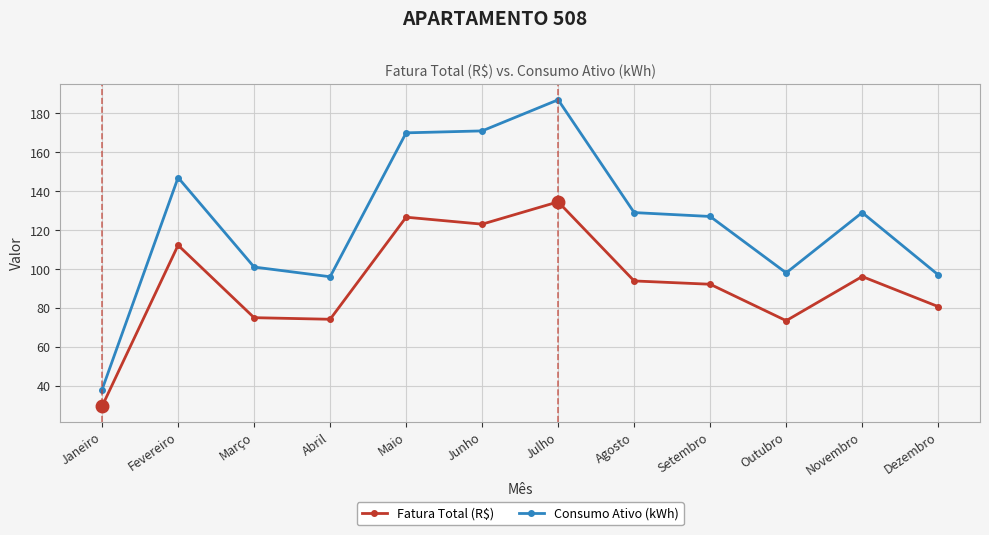

Which series has the largest total across all categories?

Consumo Ativo (kWh)